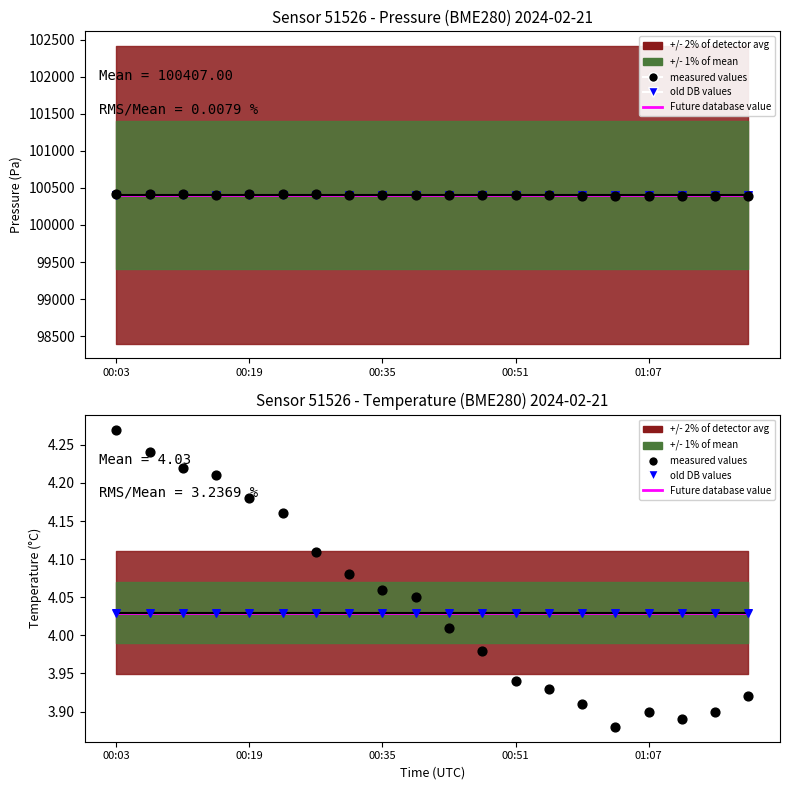

Which series has the largest total across all categories?

measured values